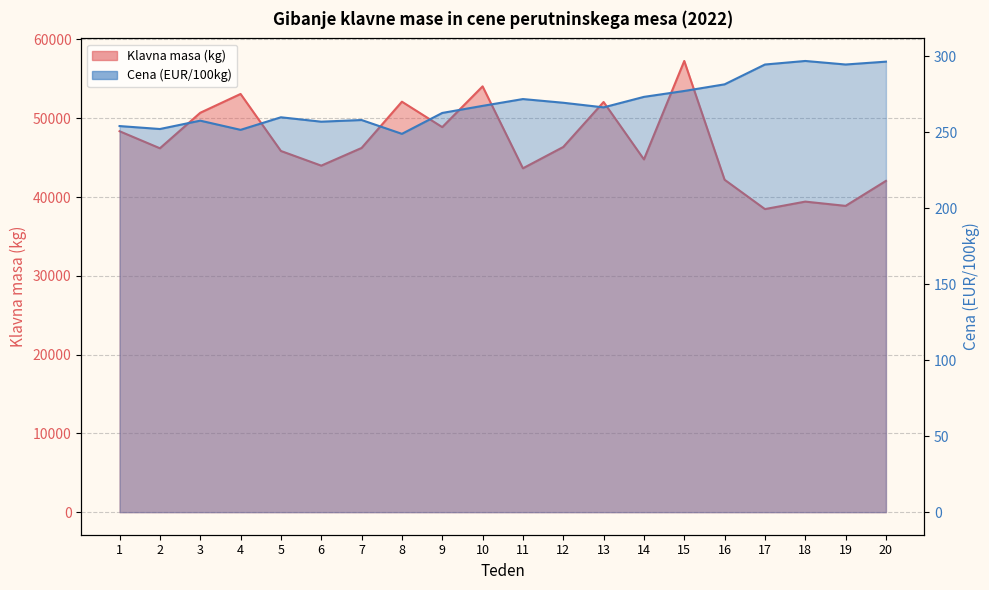

How many lines are shown in the chart?

2